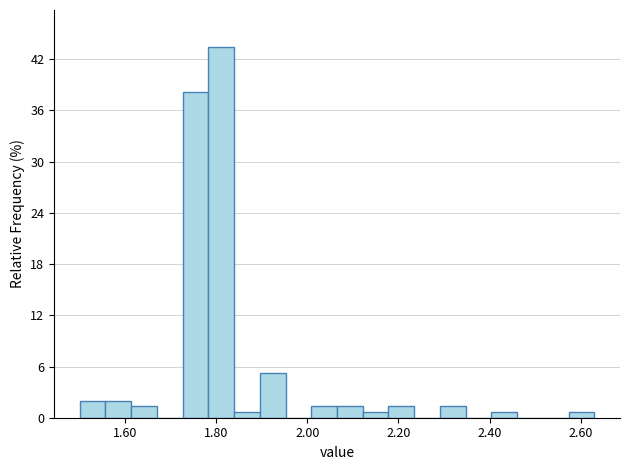

Read against the x-axis, roughly where is the centre of the tallest bar?

1.82